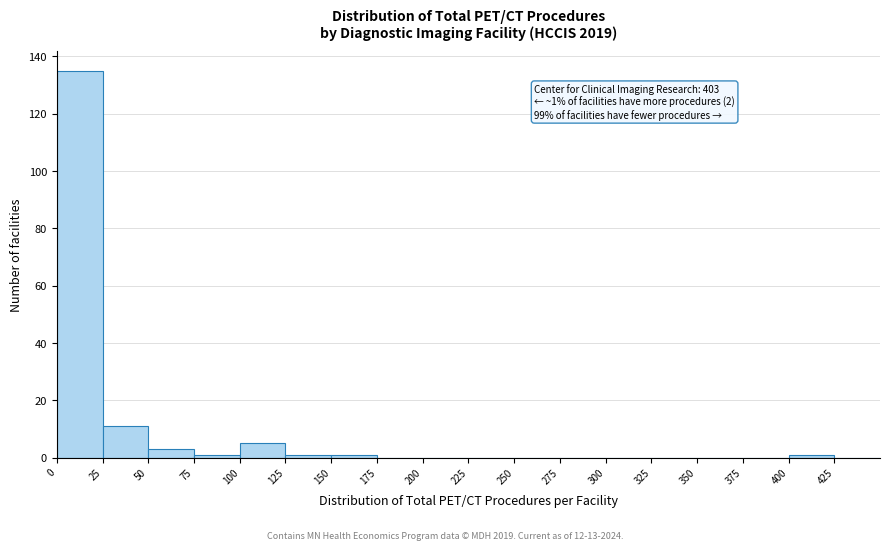

Which range on the x-axis has the tallest bar?

0 to 25